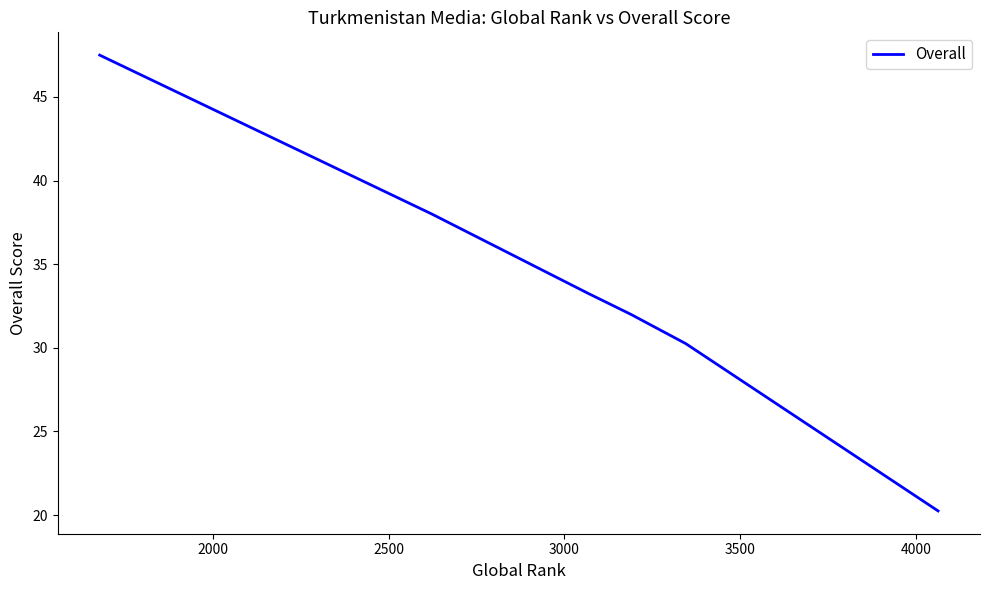

Does the chart have visible grid lines?

No